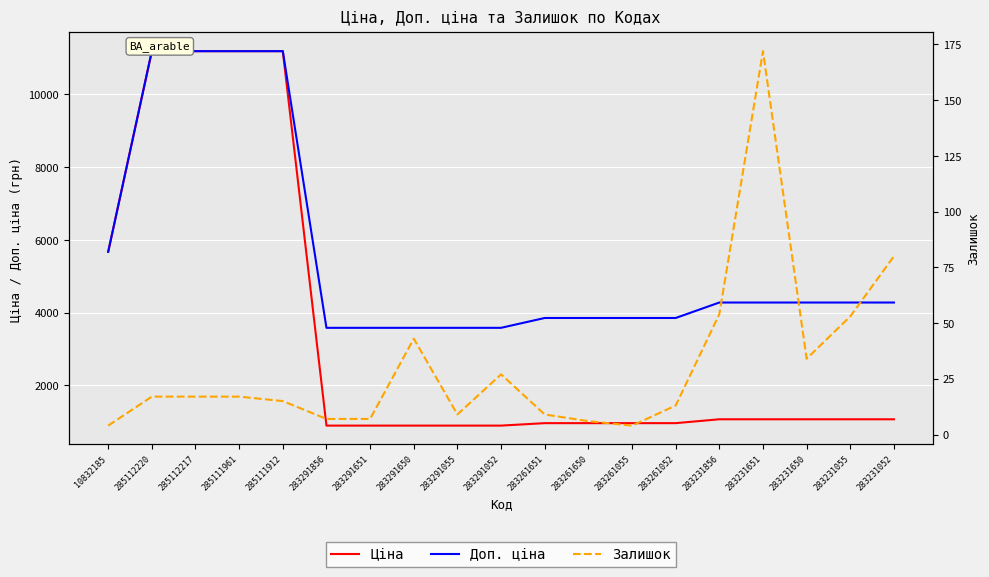

At 283291650, list the series in order from smallest to largest.

Залишок, Ціна, Доп. ціна